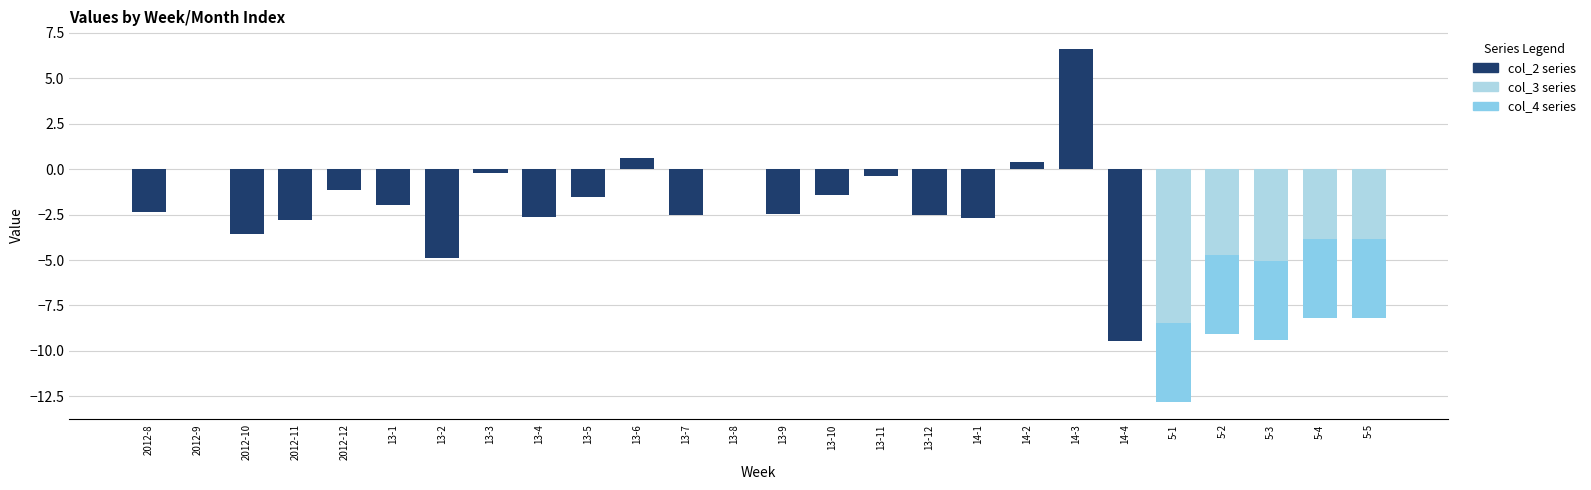

What is the difference between the col_2 series values at 13-9 and 13-12?

0.1